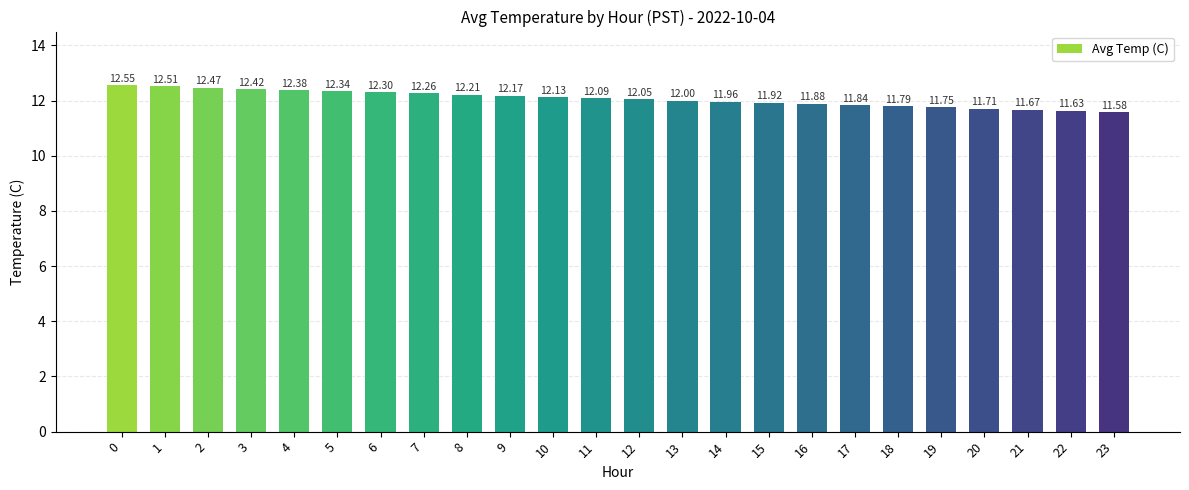

What is the change in value from 6 to 20?

-0.6